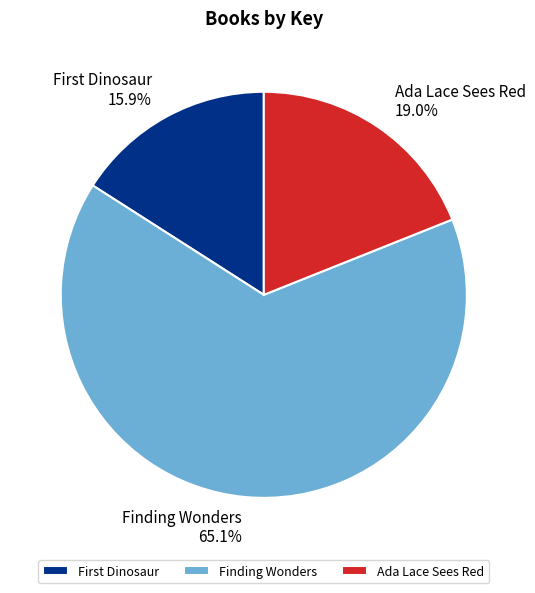

To the nearest percent, what is the difference between the largest and smallest slice percentages?

49%